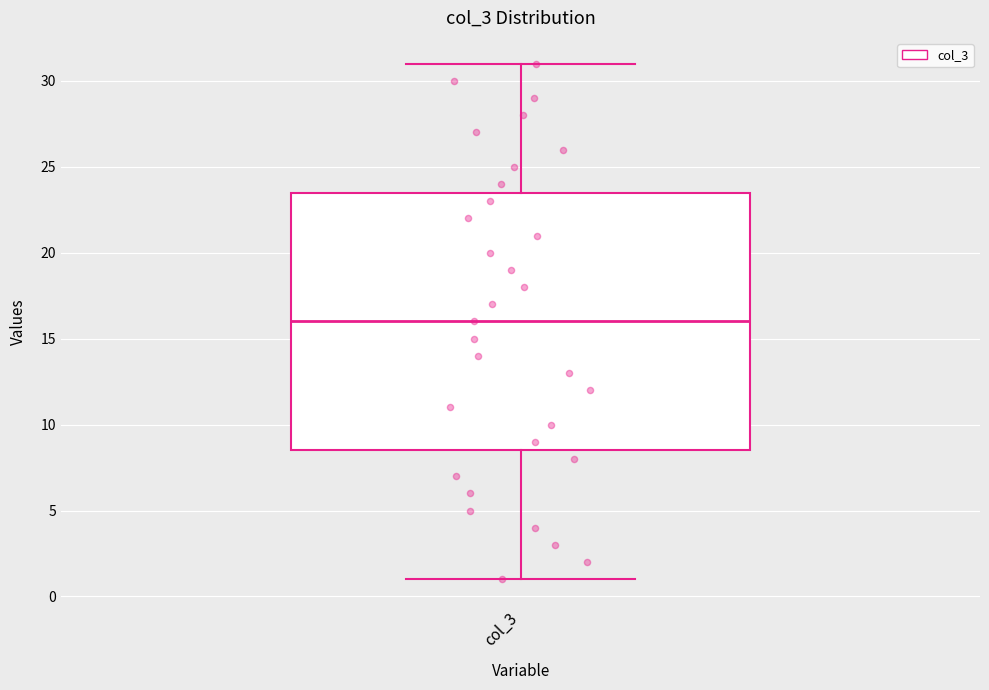

Where is the lower edge of the box for col_3 on the y-axis? The values are not printed on the chart, so give them approximately, as read against the axis.

8.5